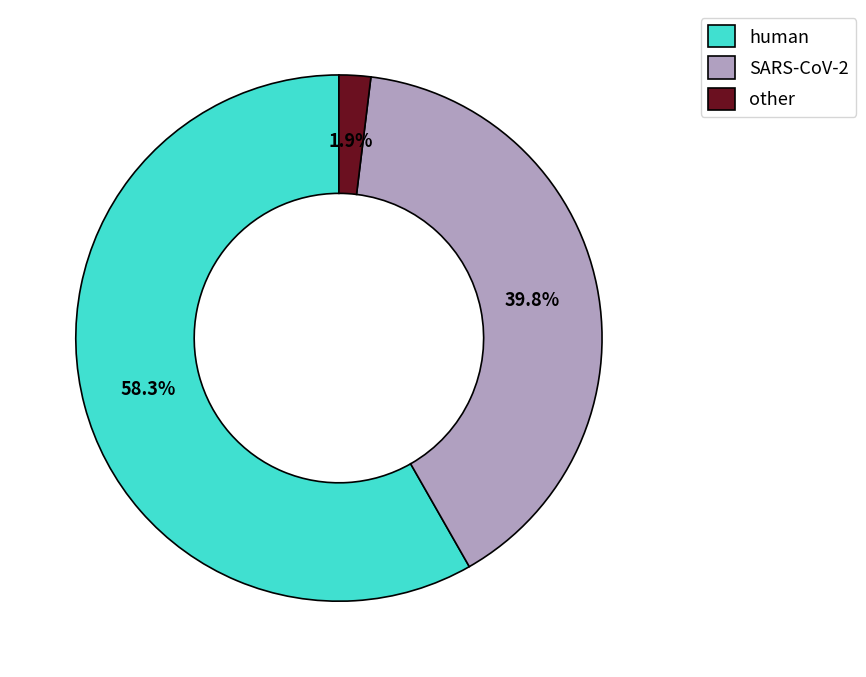

Is the sum of other and human greater than half?

Yes